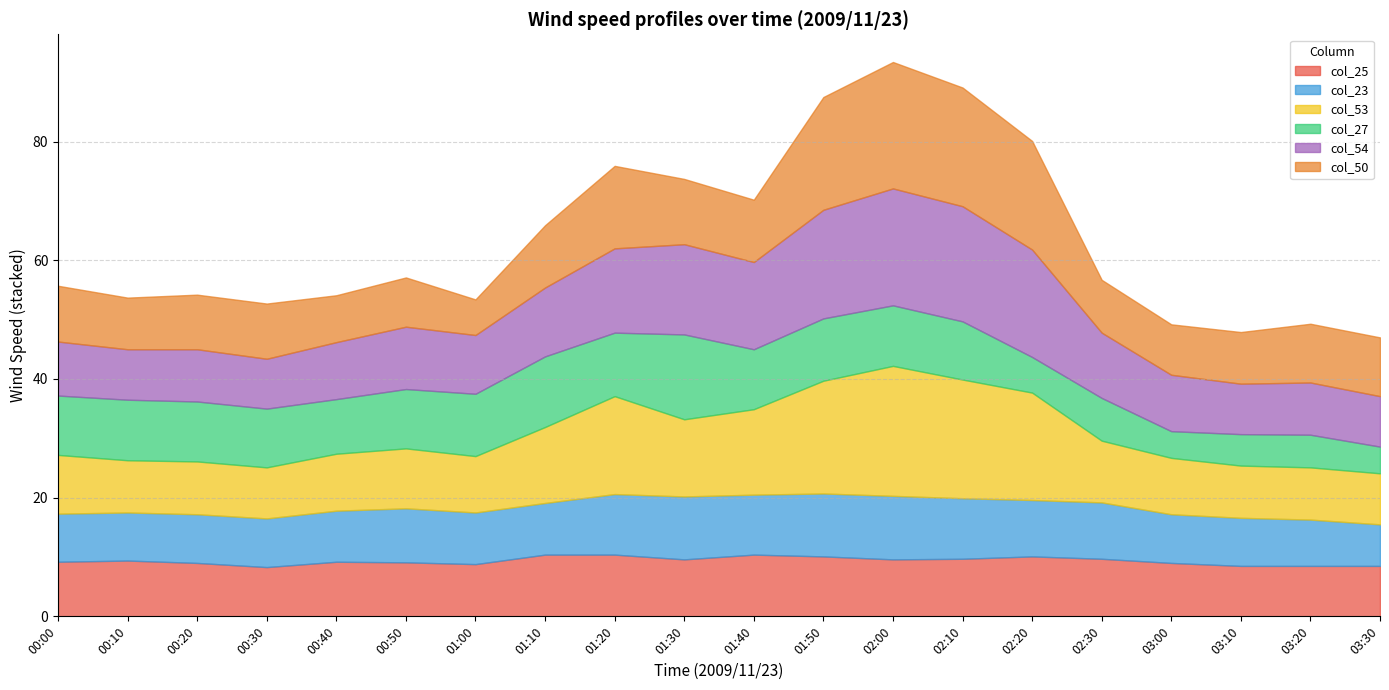

Rank the series by their maximum value, from highest to lowest.

col_53, col_50, col_54, col_27, col_23, col_25